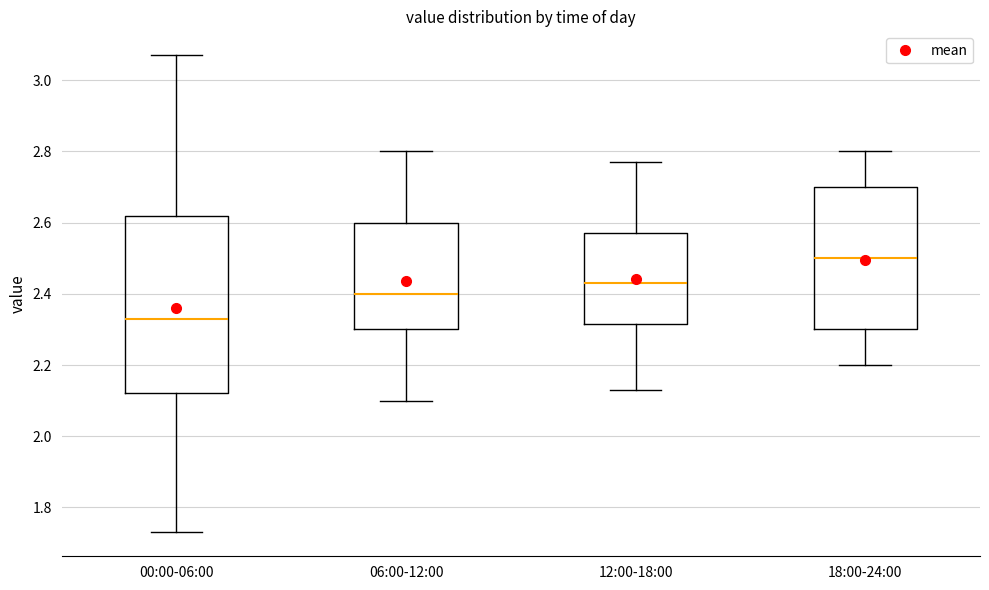

Where does the median line of the box for 18:00-24:00 sit on the y-axis? The values are not printed on the chart, so give them approximately, as read against the axis.

2.50